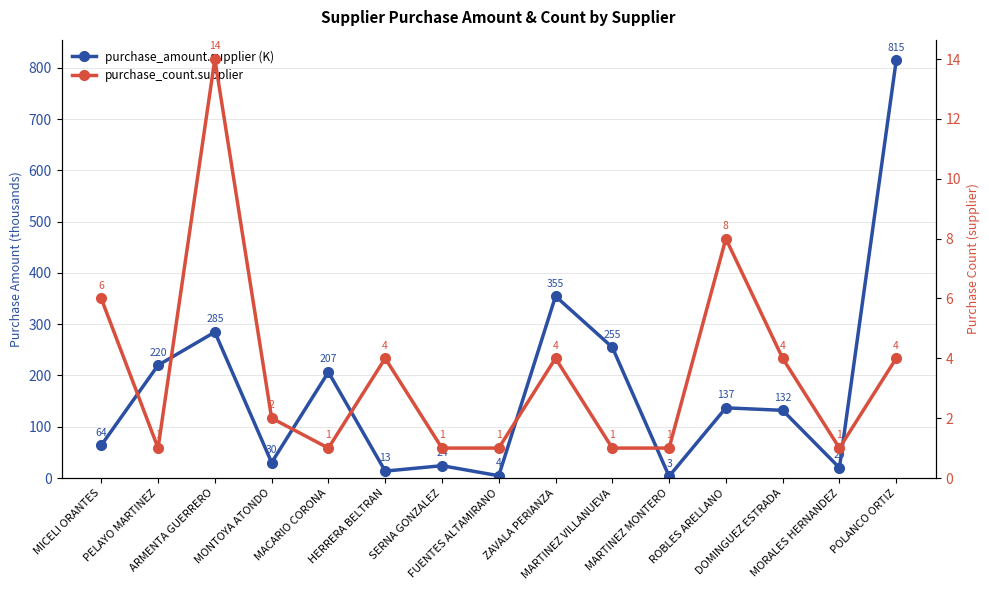

Is this an area chart (filled region under the line)?

No